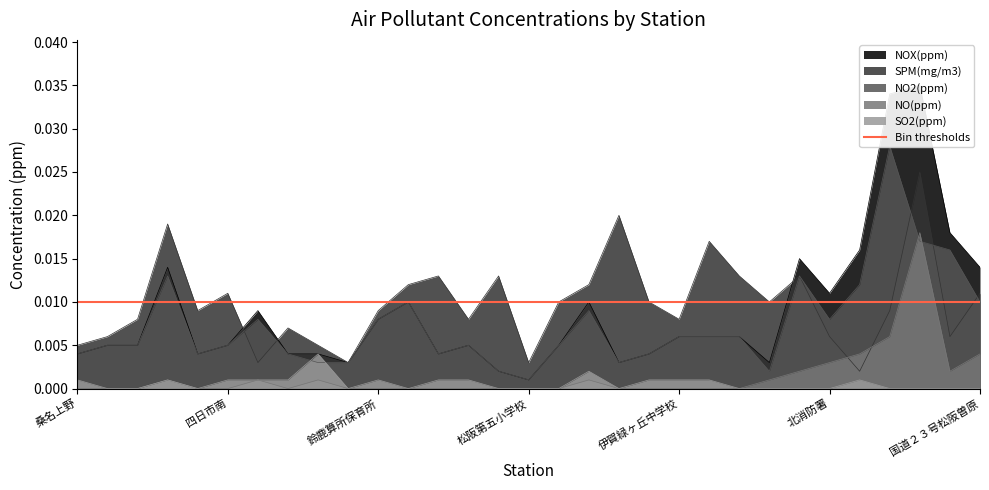

Which category has the lowest value across all series?

桑名上野